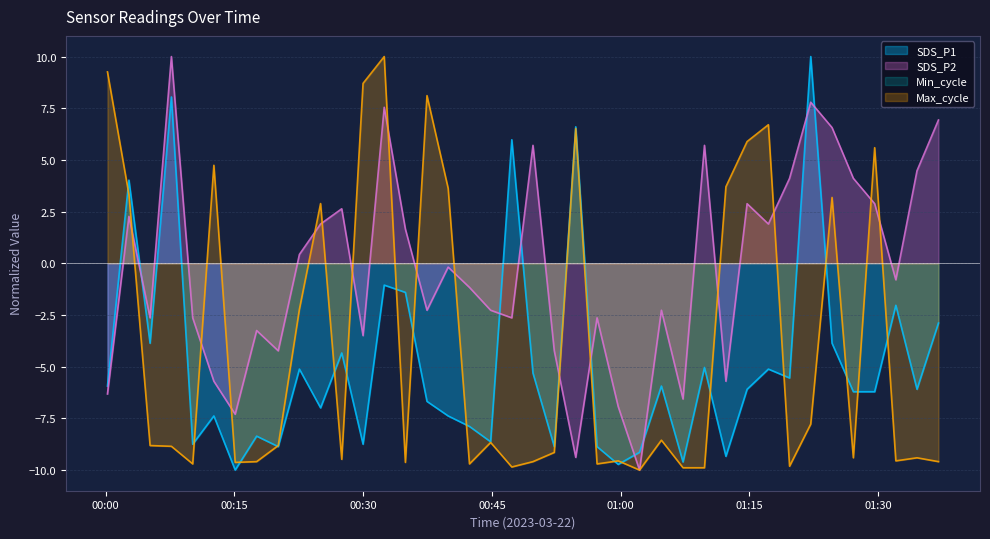

Does the chart have visible grid lines?

Yes